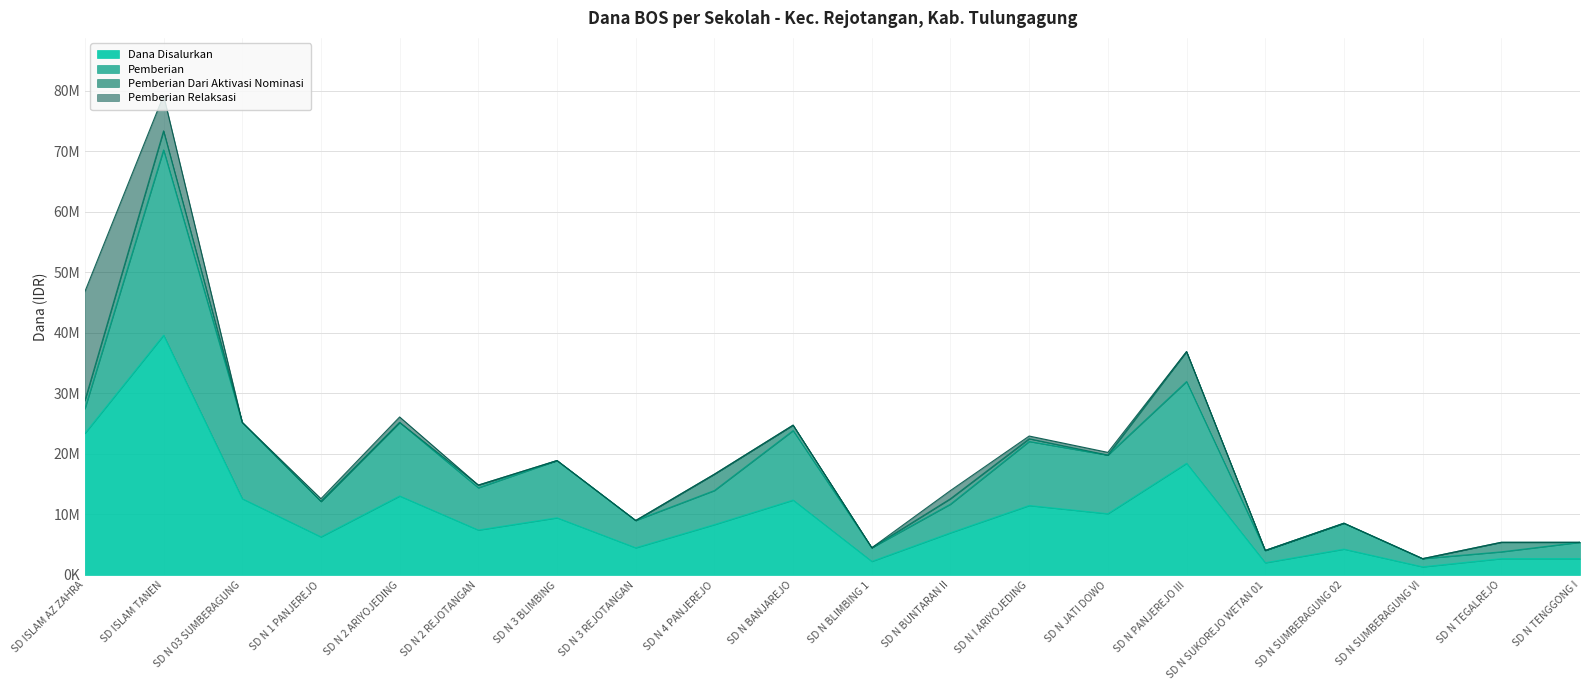

What is the difference between the maximum and minimum values in the Pemberian Relaksasi series?

18000000